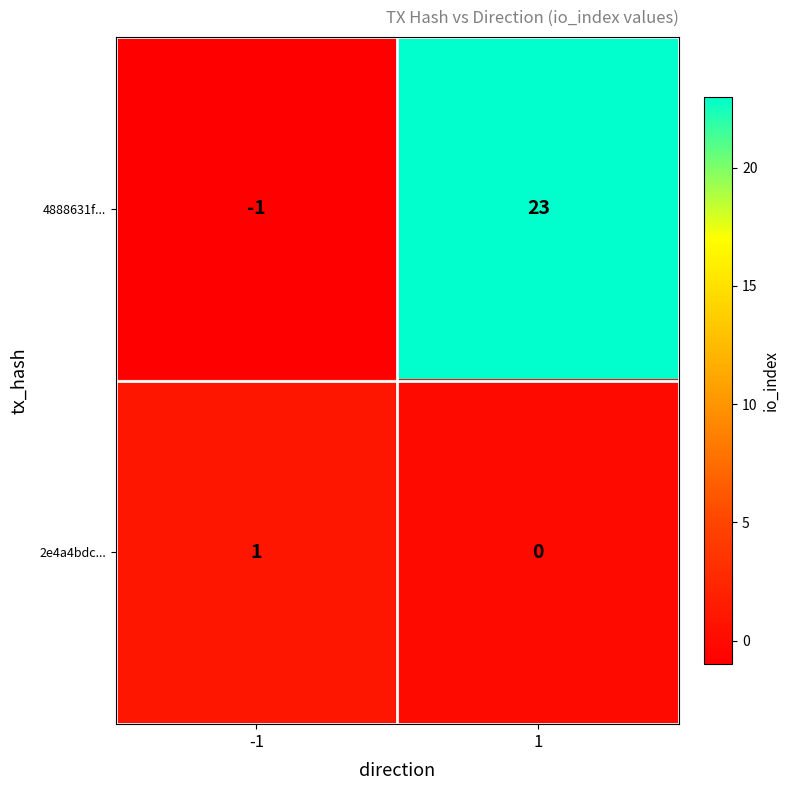

The value of 2e4a4bdc... at -1 is 1. True or false?

True